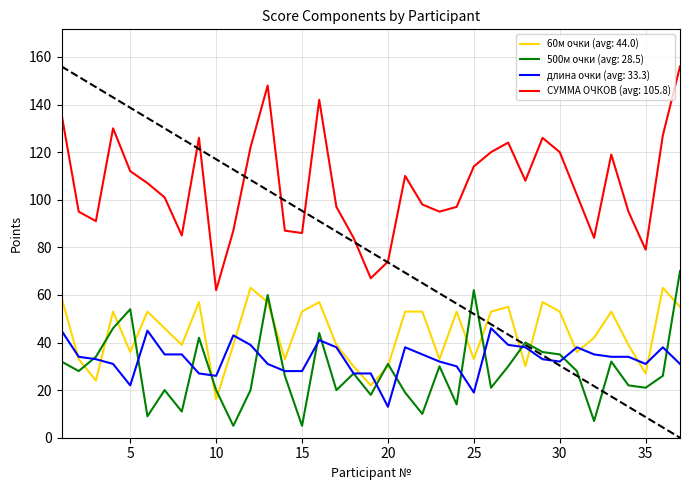

List the series in order of their peak value, highest first.

СУММА ОЧКОВ (avg: 105.8), 500м очки (avg: 28.5), 60м очки (avg: 44.0), длина очки (avg: 33.3)